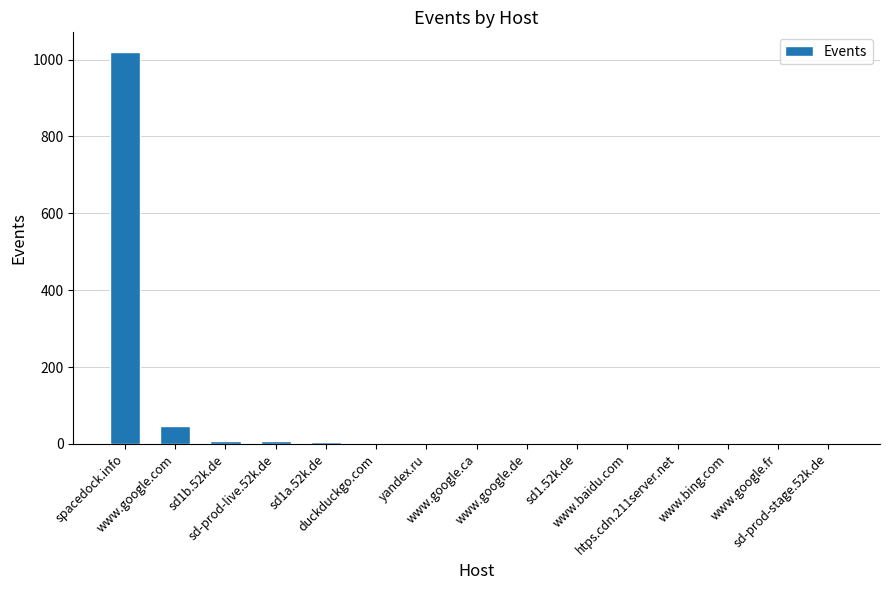

What is the greatest value displayed?

1020